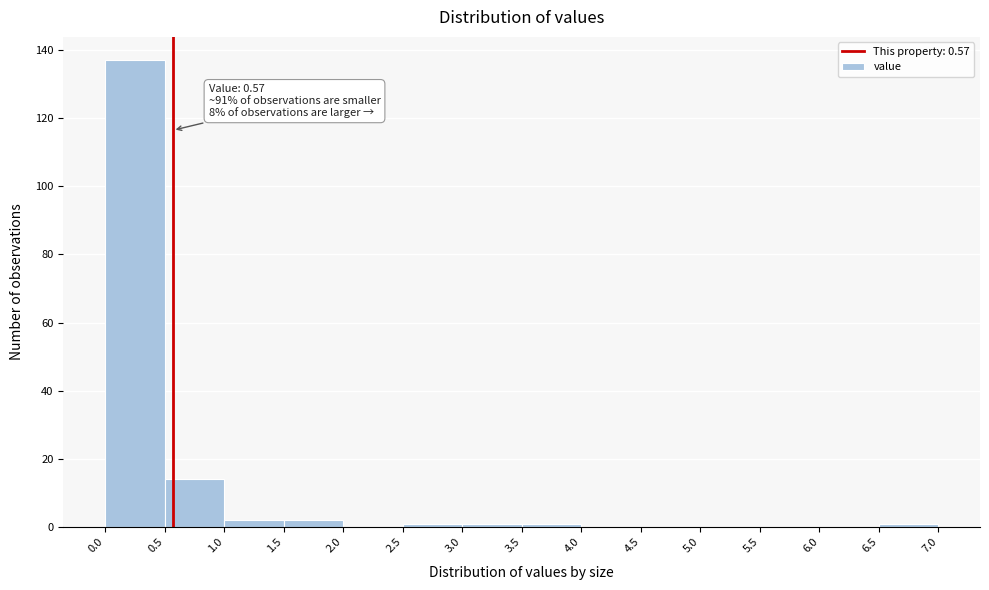

Which range on the x-axis has the tallest bar?

0.0 to 0.5